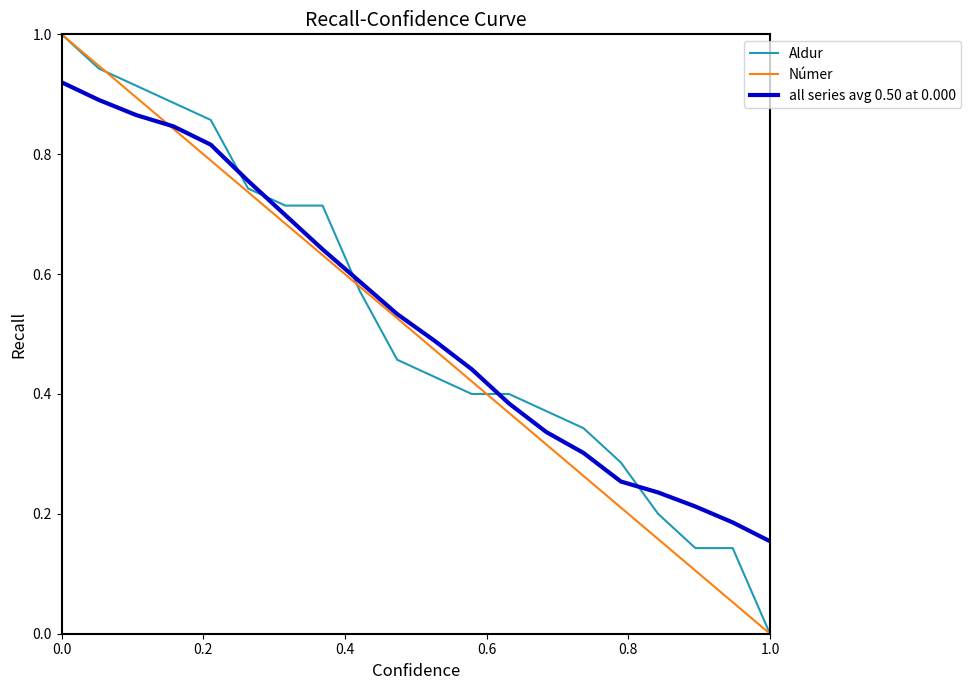

True or false: Númer has more than 0 interior local peaks.

False